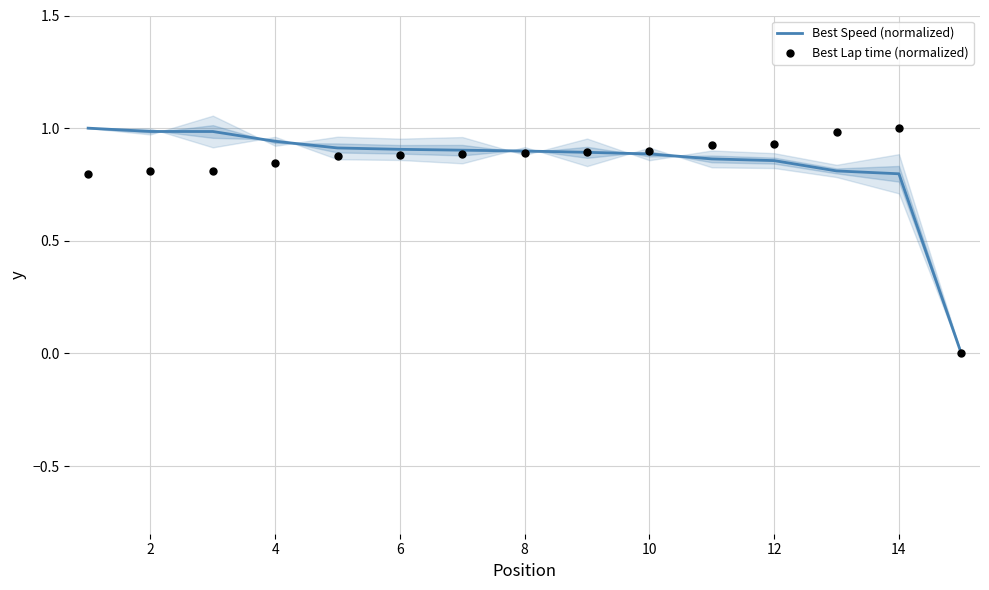

True or false: Best Speed (normalized) has a value of 0.5 at 8.

False